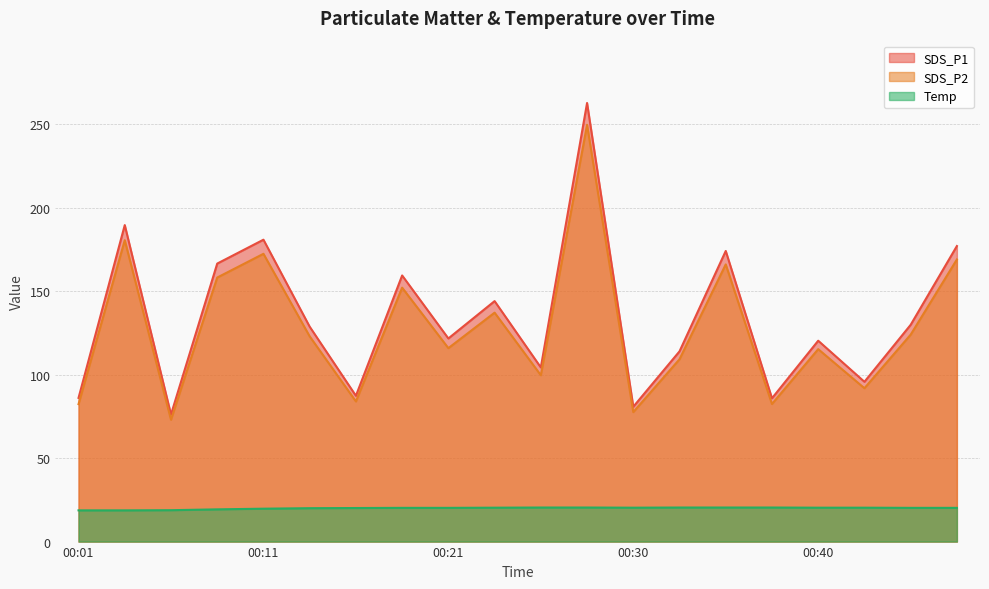

True or false: SDS_P2 and SDS_P1 cross at least once.

False